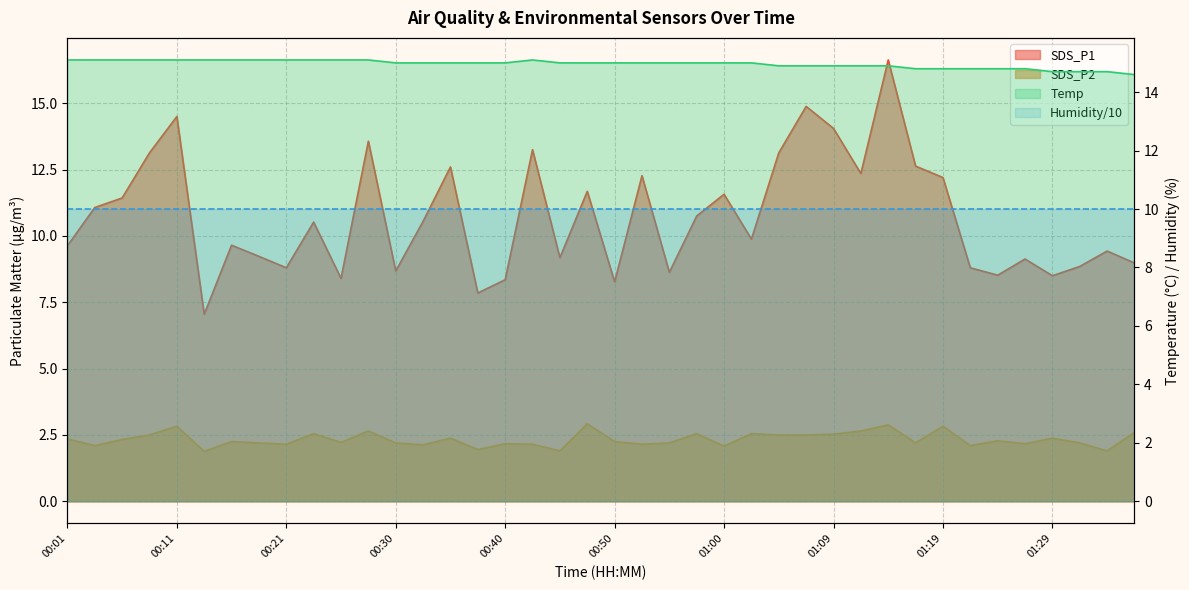

Where does the SDS_P1 series first go above 10?

00:04